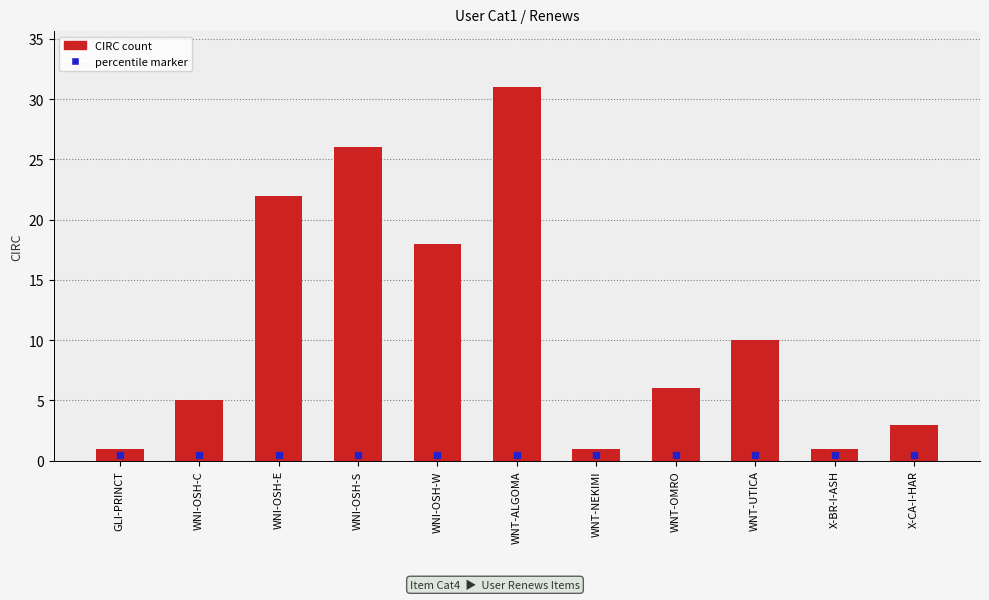

The value at WNT-ALGOMA is 15. True or false?

False